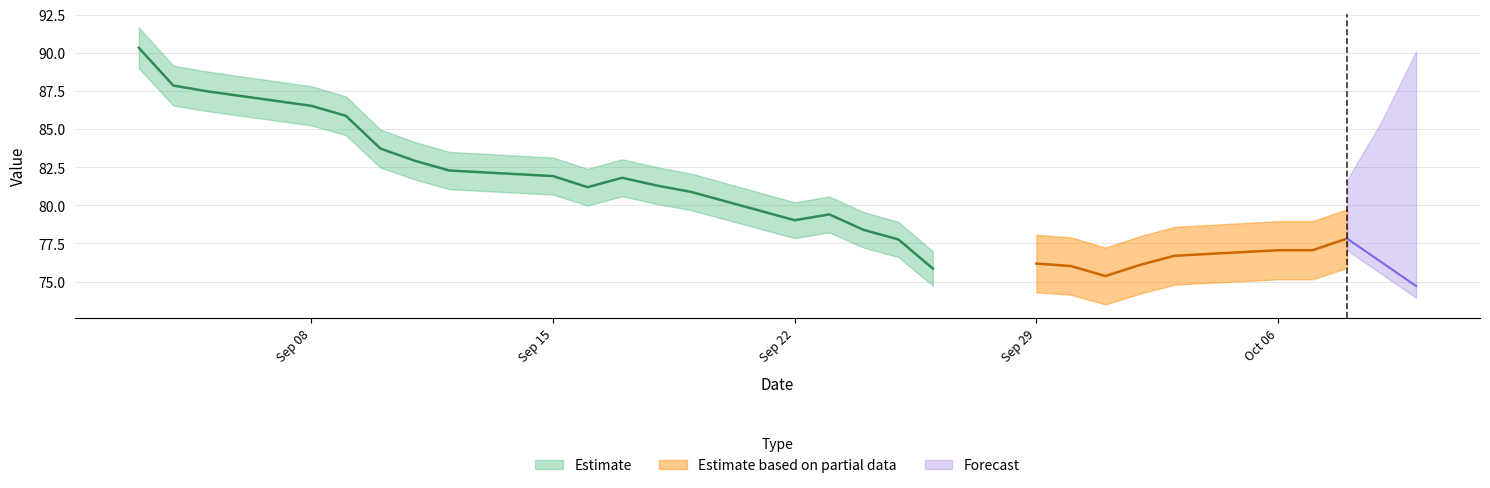

In reference_price, how many points are lower than both neighbors (excluding endpoints)?

4